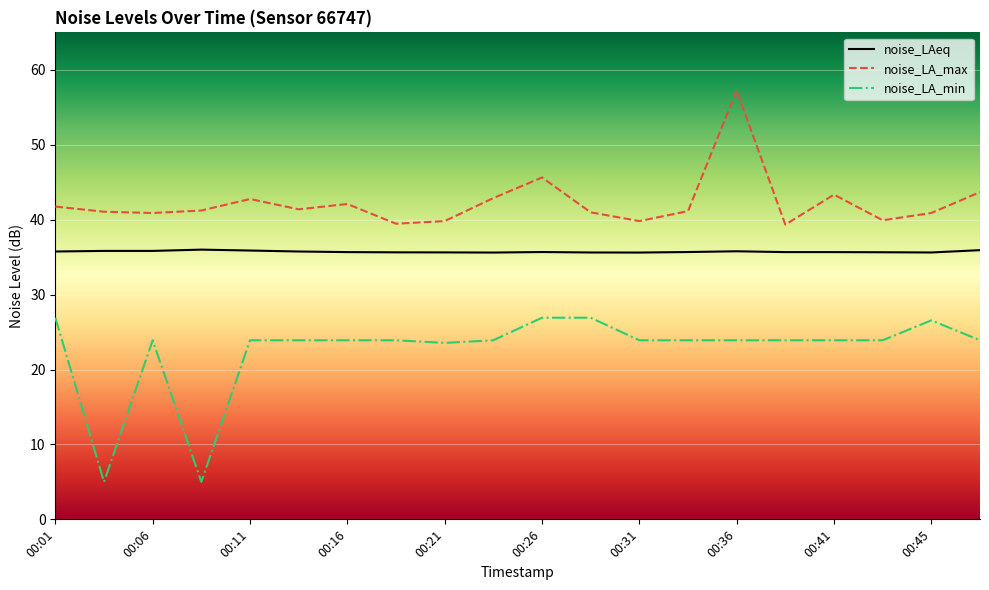

What is the minimum value for noise_LAeq?

35.6